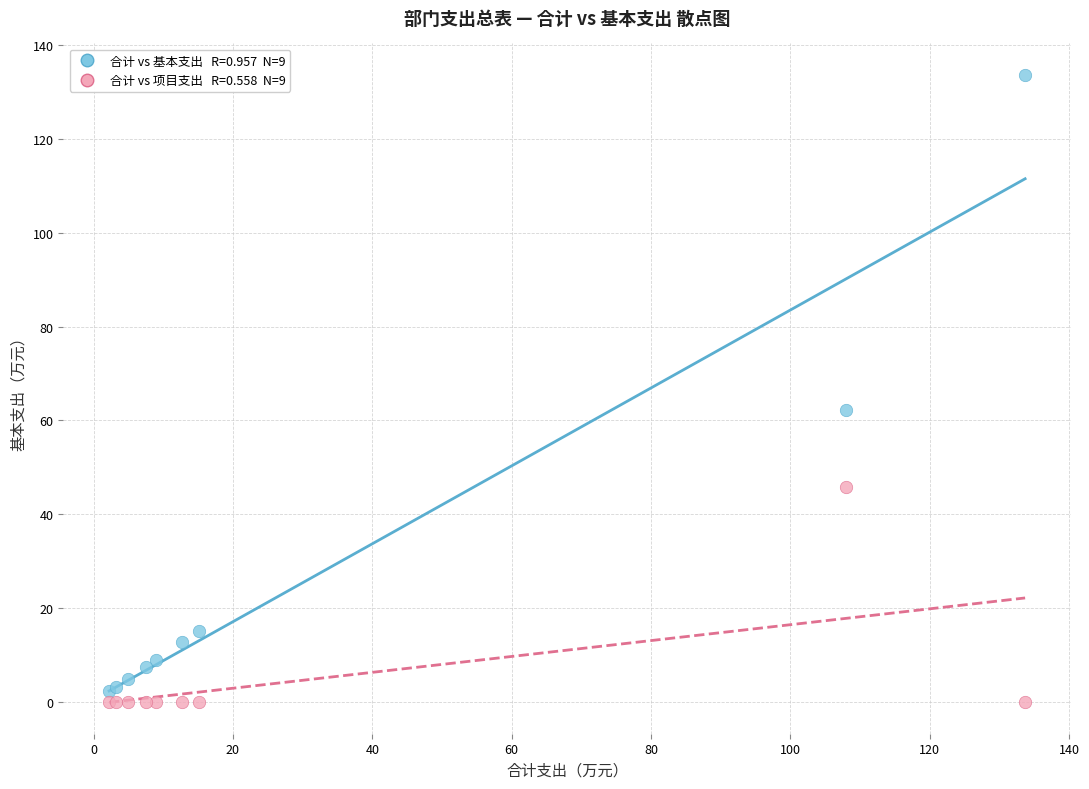

Across all series, what Y value is closest to 66?

62.1